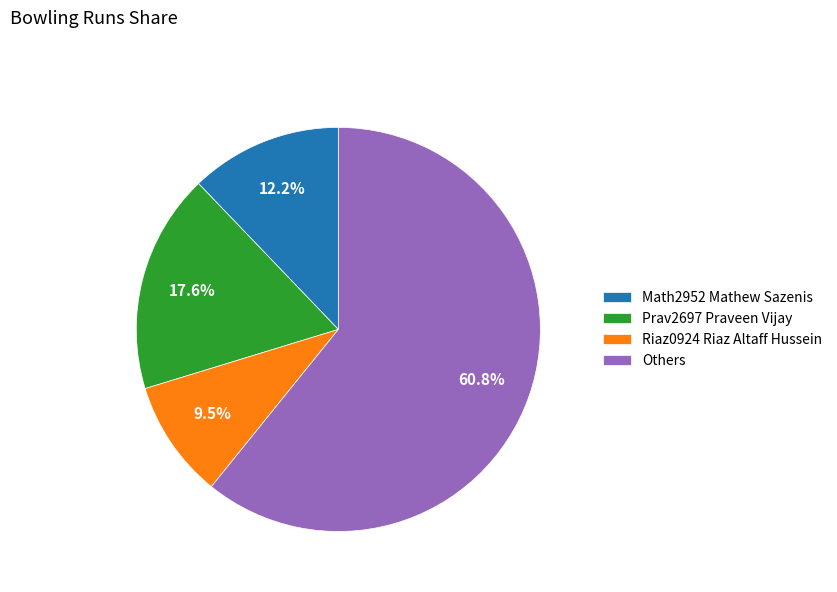

What is the ratio of the value at Math2952 Mathew Sazenis to the value at Riaz0924 Riaz Altaff Hussein?

1.3